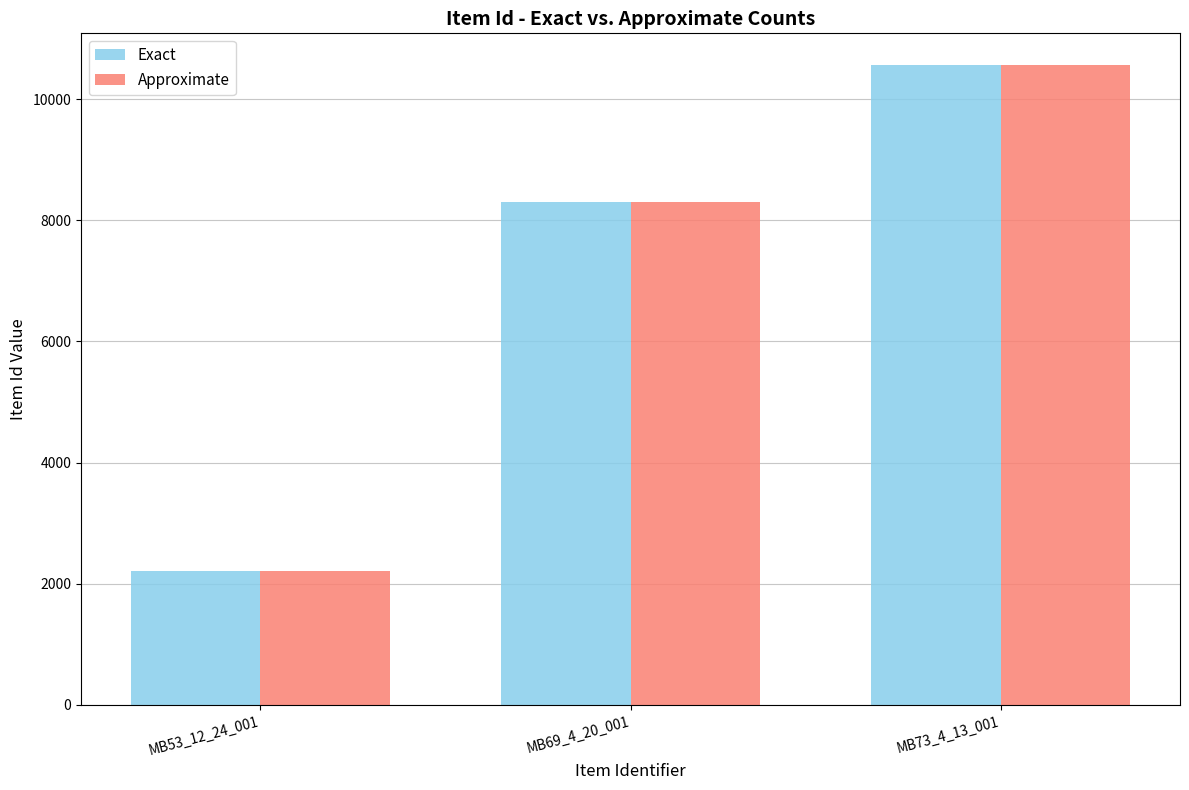

The value of Approximate at MB53_12_24_001 is 2206. True or false?

True